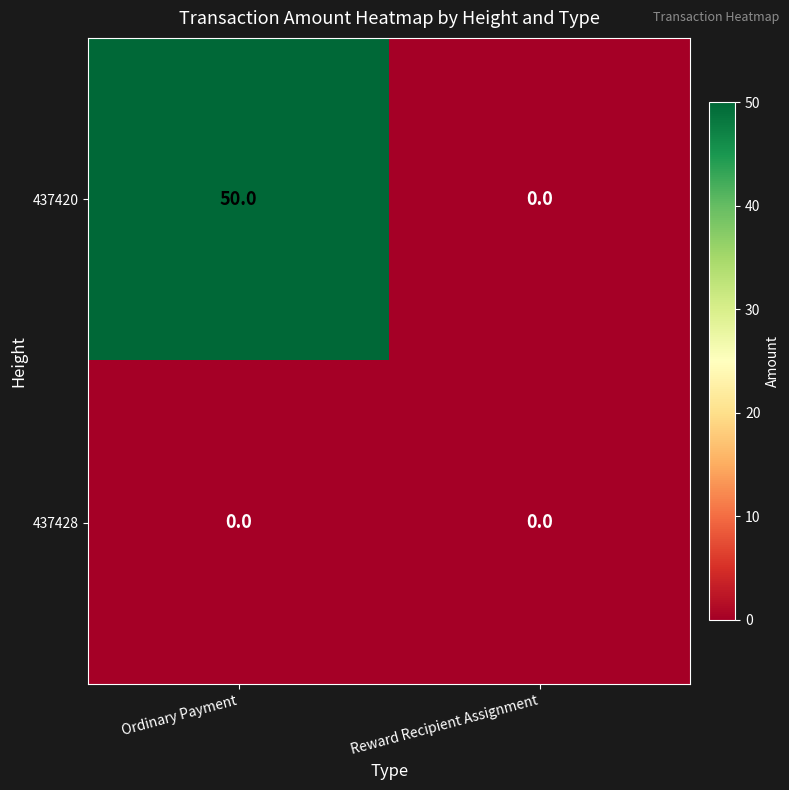

Which series has the largest range (max minus min)?

437420